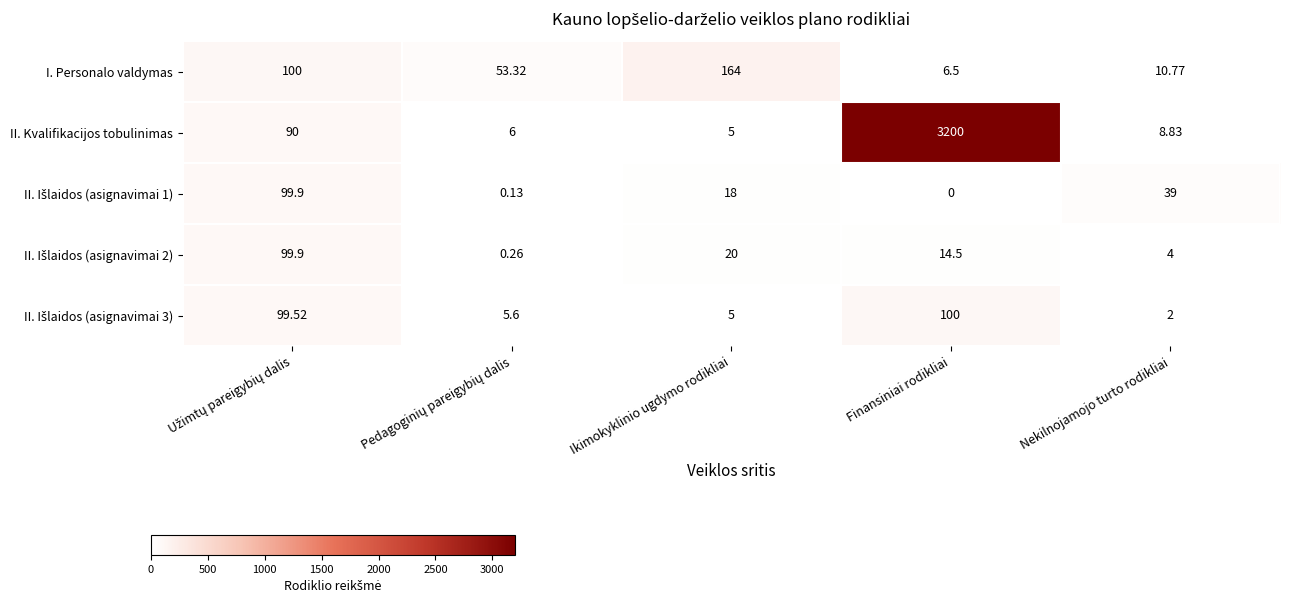

At how many categories does at least one series exceed 23?

5